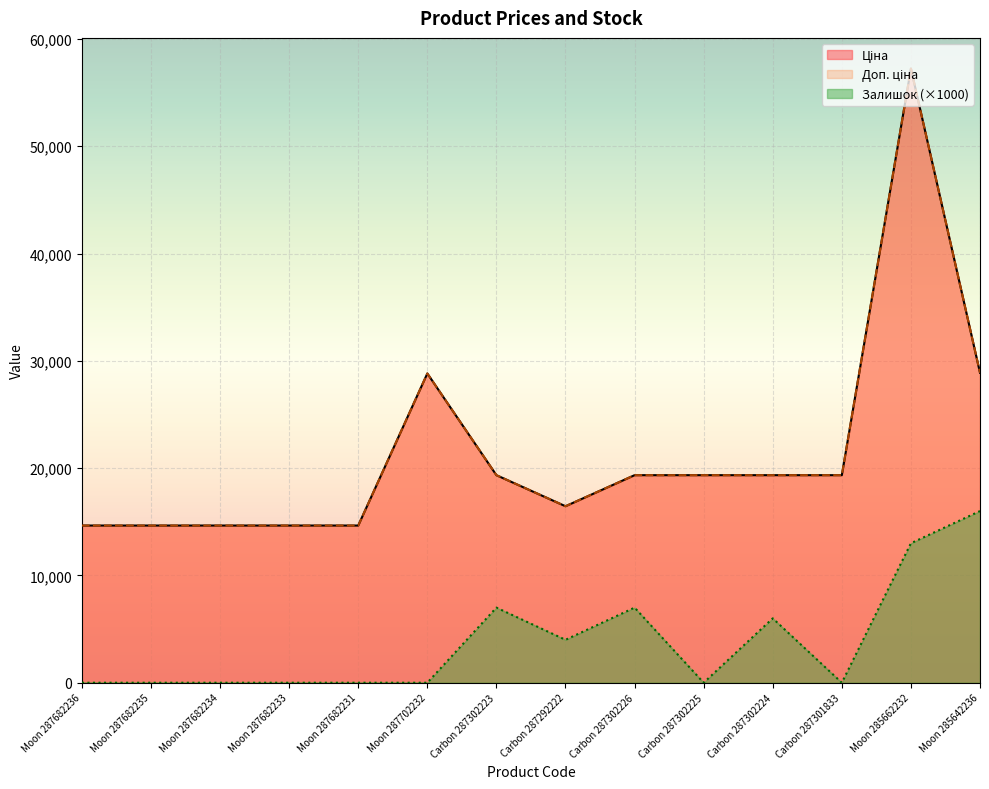

Reading left to right, extract all data points from this chart.

Ціна: Moon 287682236=14649.6	Moon 287682235=14649.6	Moon 287682234=14649.6	Moon 287682233=14649.6	Moon 287682231=14649.6	Moon 287702232=28821.8	Carbon 287302223=19343.1	Carbon 287292222=16448.2	Carbon 287302226=19343.1	Carbon 287302225=19343.1	Carbon 287302224=19343.1	Carbon 287301833=19343.1	Moon 285662232=57235.5	Moon 285642236=28890.3
Доп. ціна: Moon 287682236=14649.6	Moon 287682235=14649.6	Moon 287682234=14649.6	Moon 287682233=14649.6	Moon 287682231=14649.6	Moon 287702232=28821.8	Carbon 287302223=19343.1	Carbon 287292222=16448.2	Carbon 287302226=19343.1	Carbon 287302225=19343.1	Carbon 287302224=19343.1	Carbon 287301833=19343.1	Moon 285662232=57235.5	Moon 285642236=28890.3
Залишок: Moon 287682236=0.0	Moon 287682235=0.0	Moon 287682234=0.0	Moon 287682233=0.0	Moon 287682231=0.0	Moon 287702232=0.0	Carbon 287302223=7000.0	Carbon 287292222=4000.0	Carbon 287302226=7000.0	Carbon 287302225=0.0	Carbon 287302224=6000.0	Carbon 287301833=0.0	Moon 285662232=13000.0	Moon 285642236=16000.0